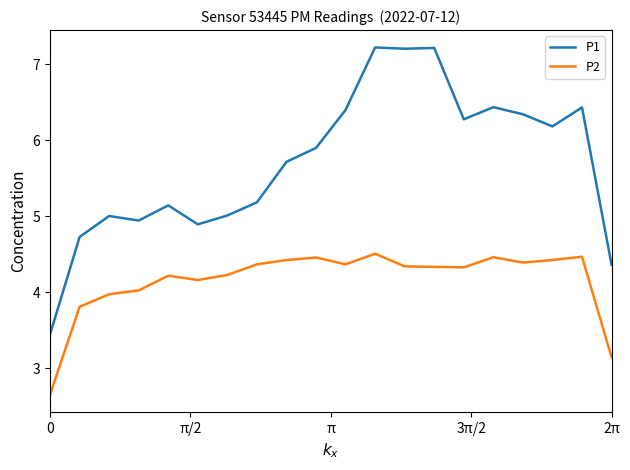

What is the lowest value of the P1 series?

3.4